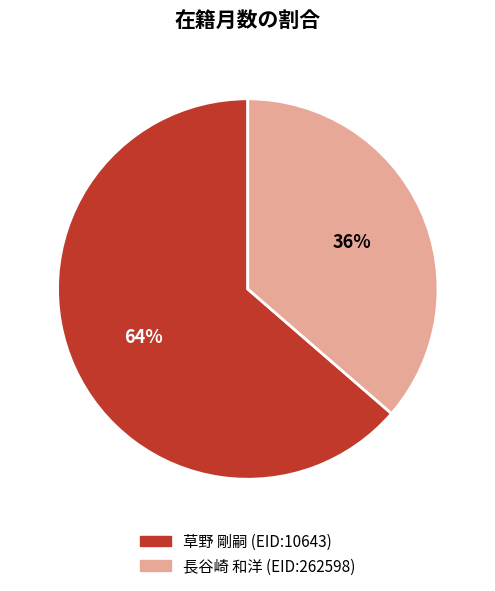

To the nearest percent, what portion does 草野 剛嗣 (EID:10643) represent?

64%